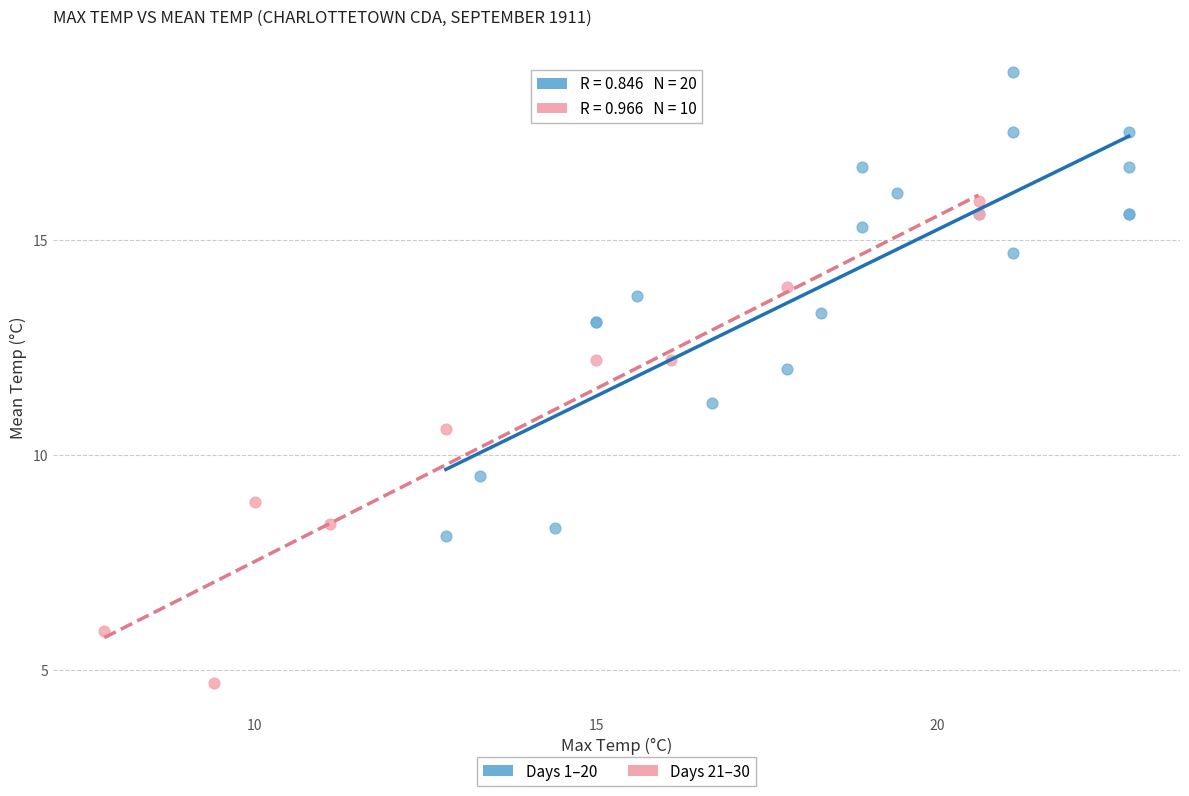

Which series contains the highest Y value?

Days 1–20